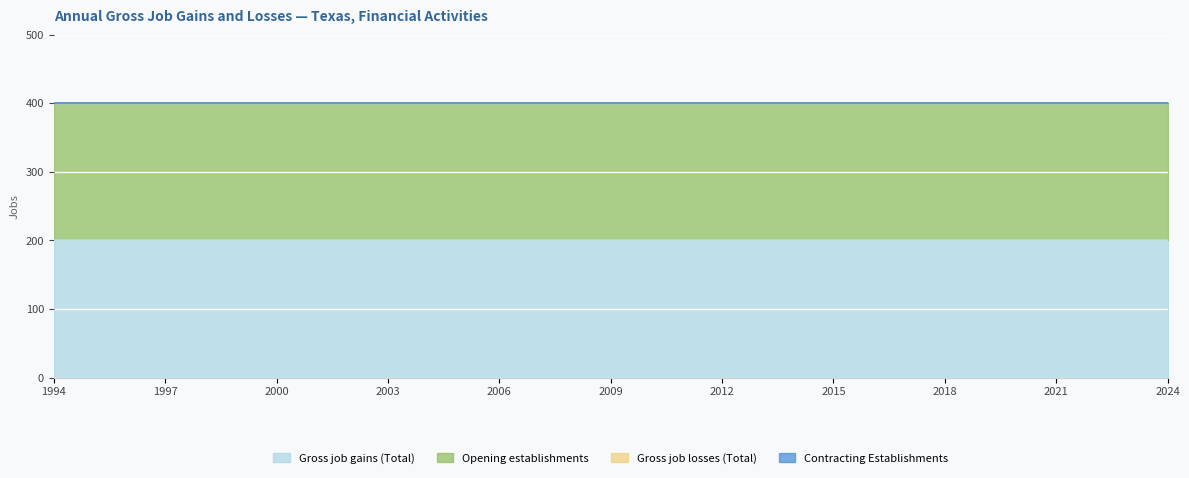

At which label is Gross job losses (Total) closest to 0?

1994